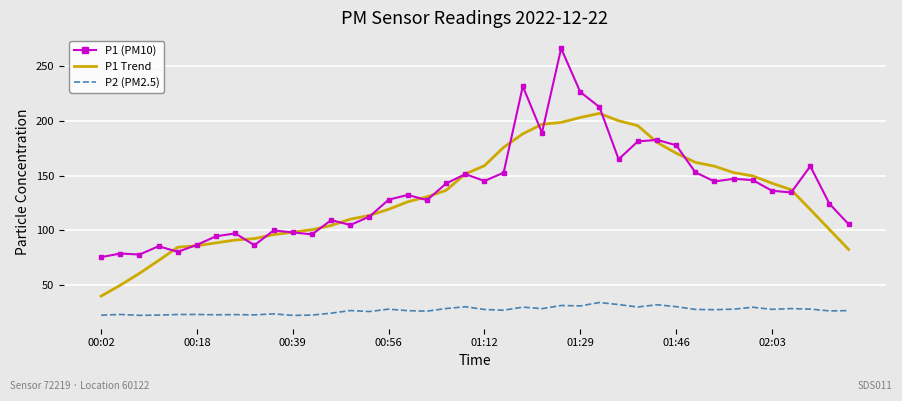

True or false: P1 (PM10) has more than 1 points higher than both neighbors.

True